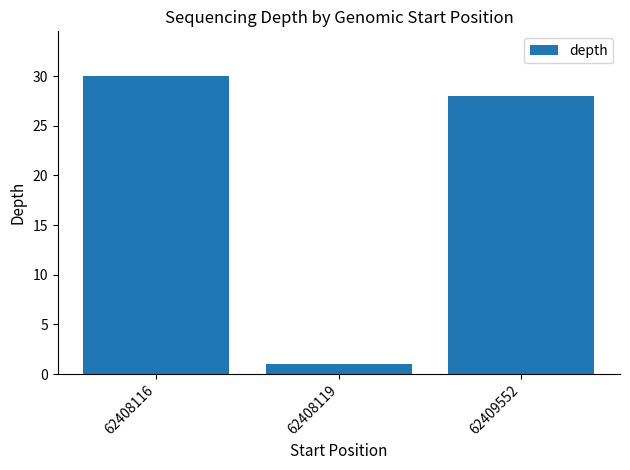

Between 62408116 and 62408119, which is larger?

62408116